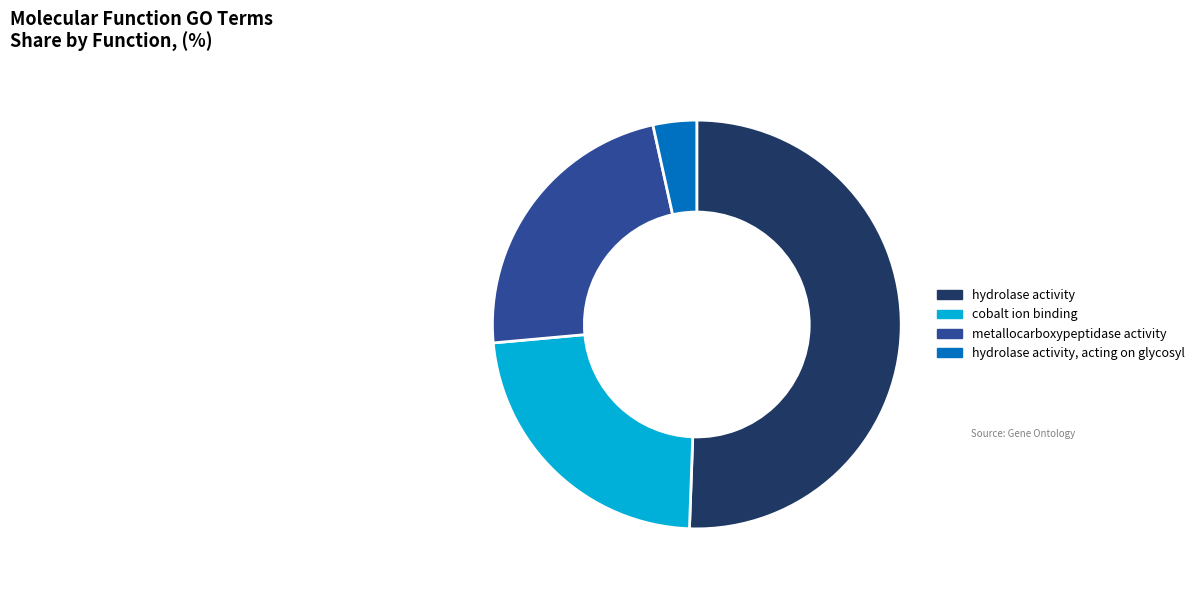

Which slice is the largest?

hydrolase activity